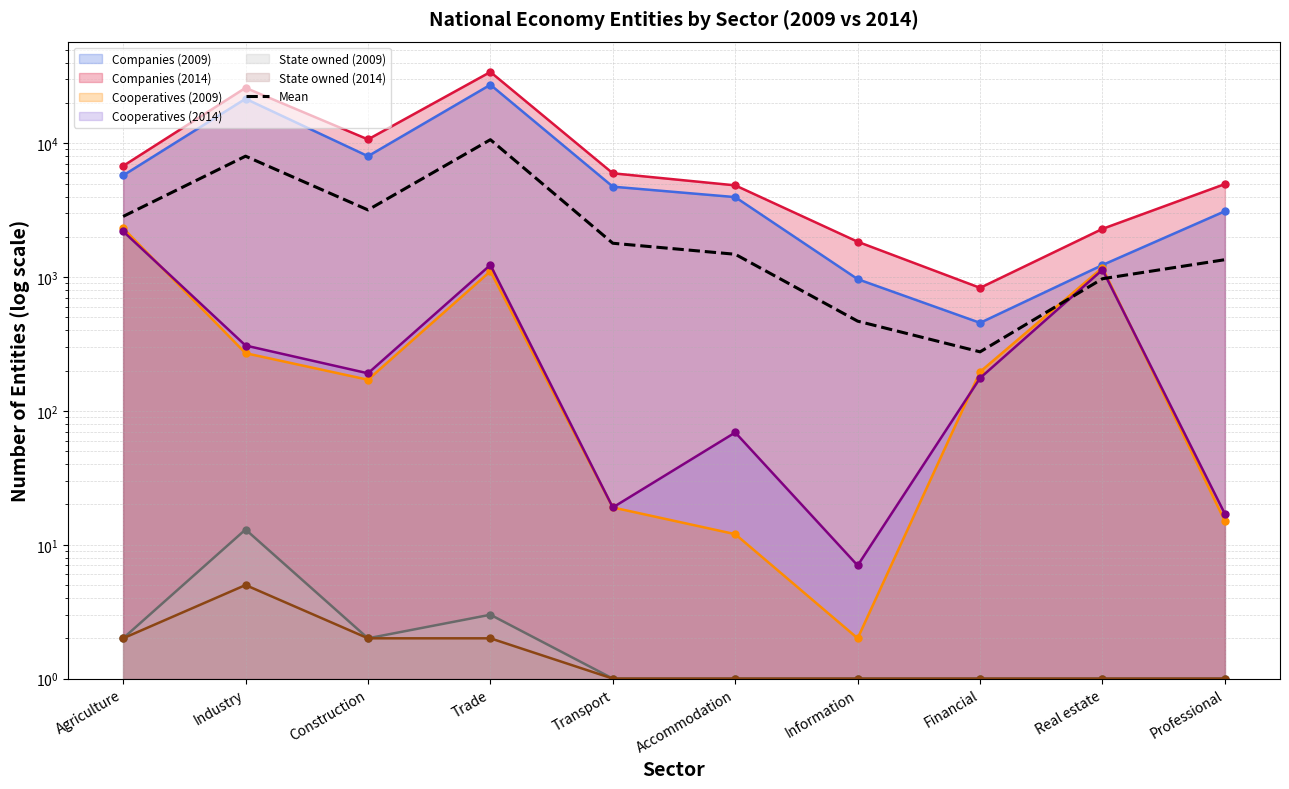

What is the approximate value at Construction?

3175.3